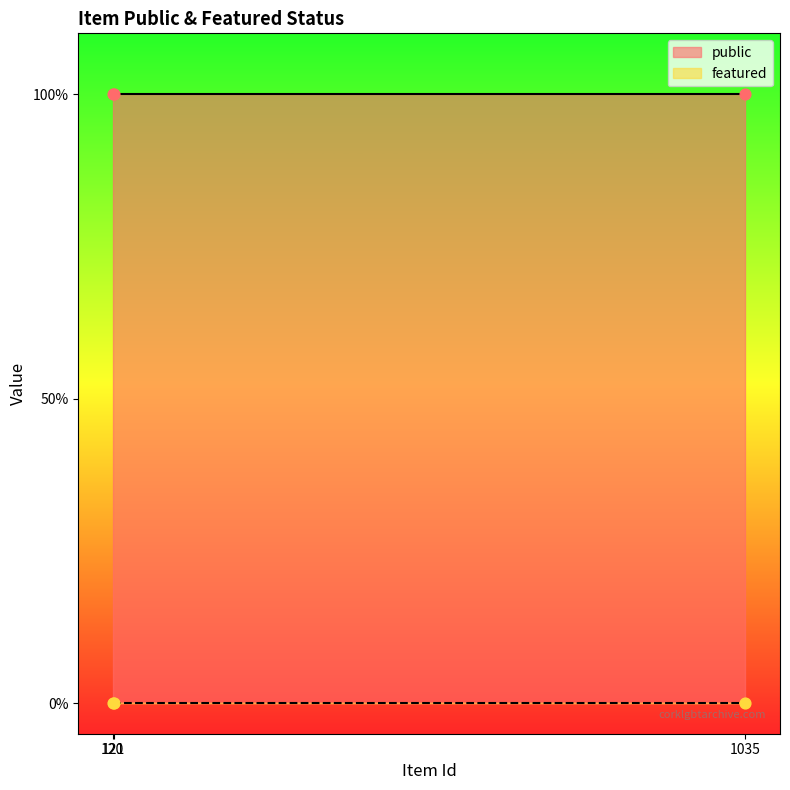

Which series has the largest total across all categories?

public